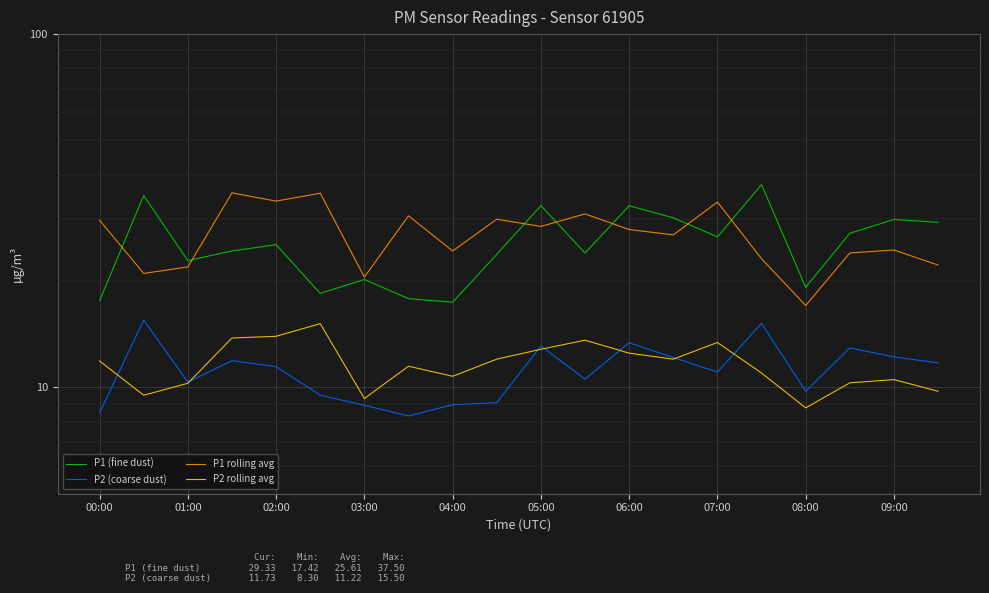

True or false: P2 rolling avg and P1 rolling avg intersect in this chart.

False